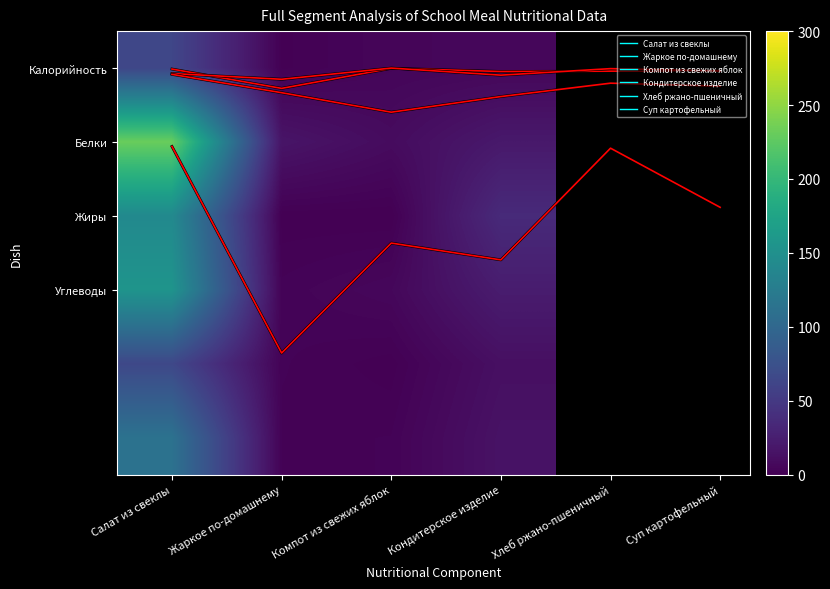

How many categories are shown in the chart?

4